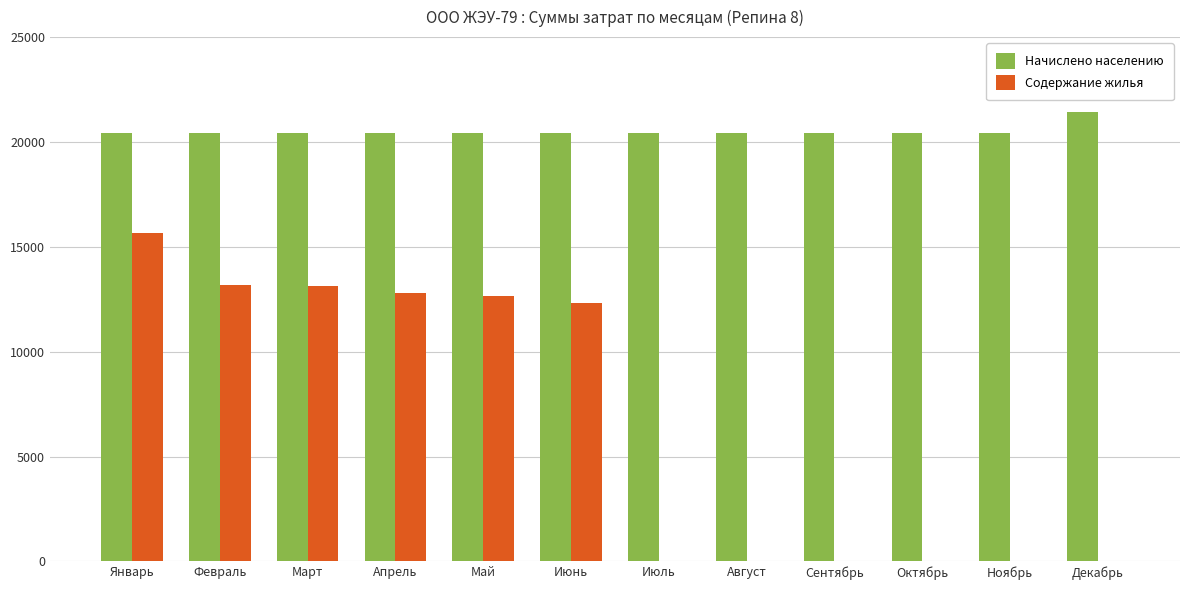

Count the number of categories in the chart.

12